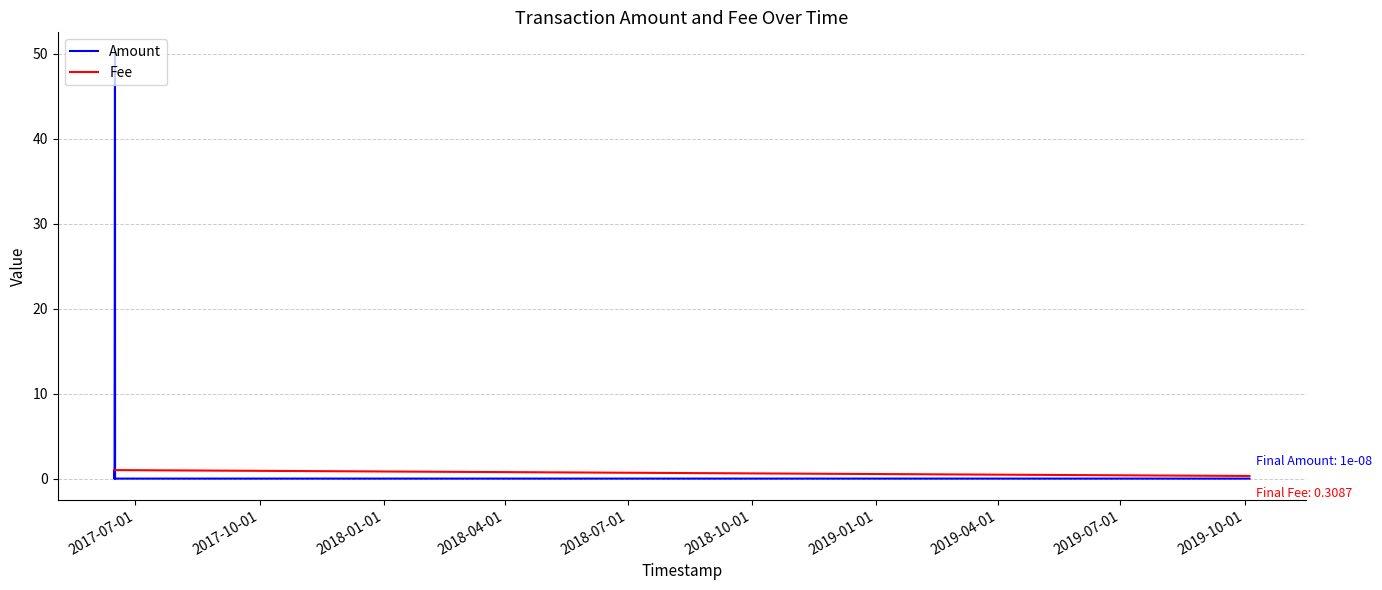

Rank the series by their average value, from lowest to highest.

Fee, Amount